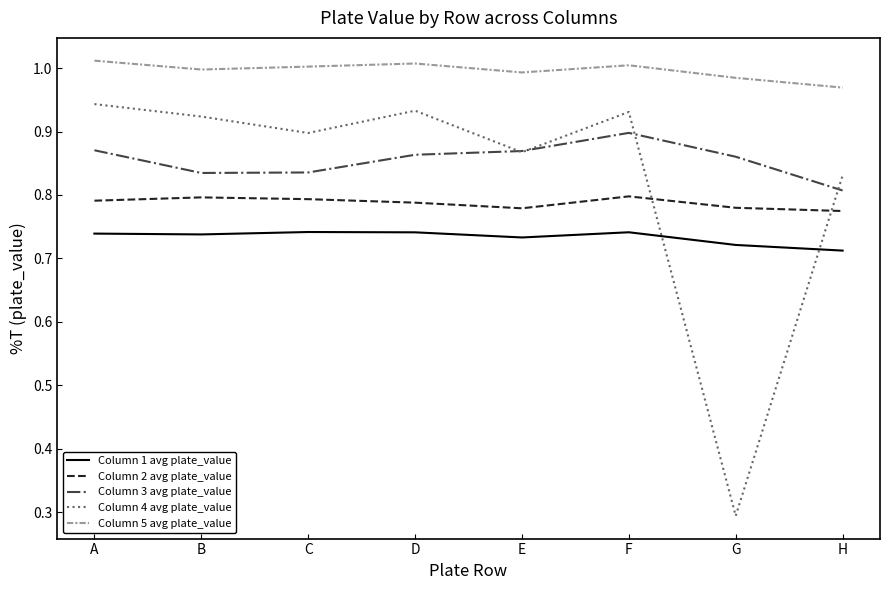

Rank the series at G from highest to lowest value.

Column 5 avg plate_value, Column 3 avg plate_value, Column 2 avg plate_value, Column 1 avg plate_value, Column 4 avg plate_value